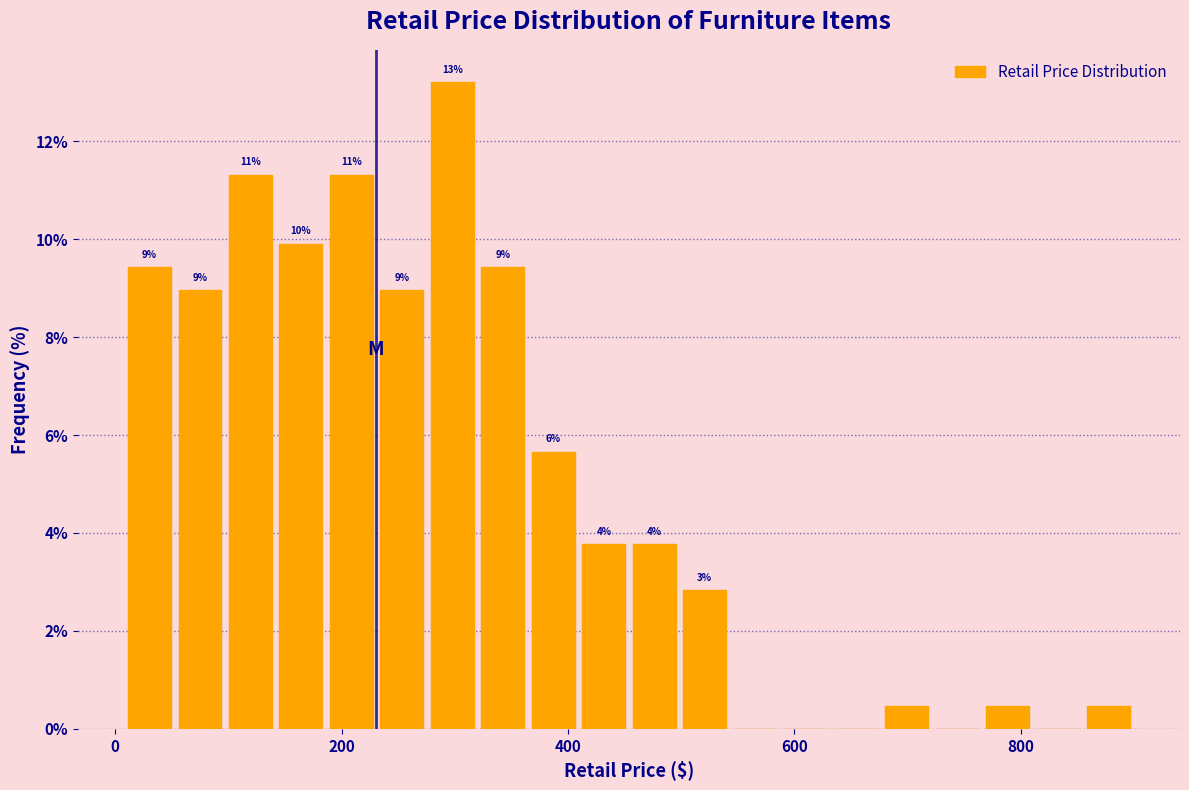

Read against the x-axis, roughly where is the centre of the tallest bar?

300